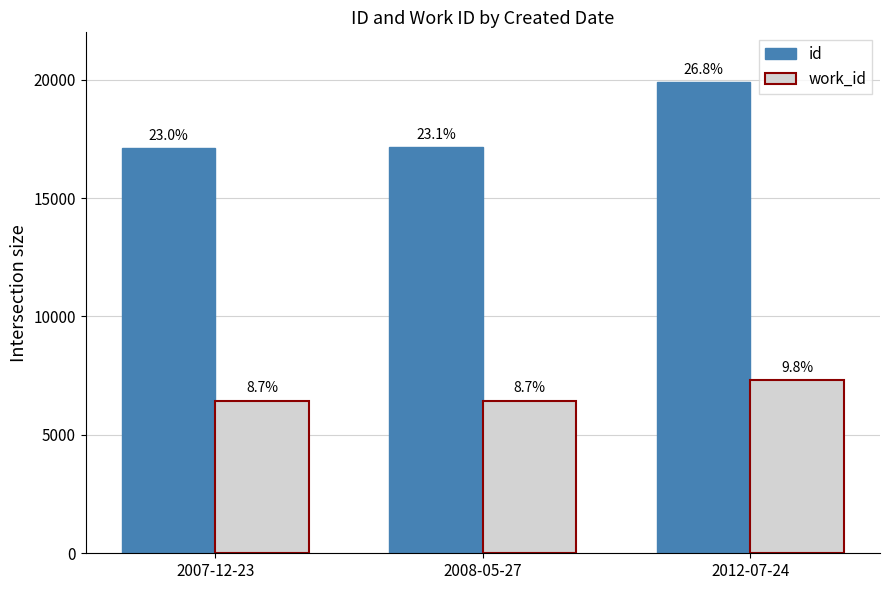

How many groups of bars are there?

3